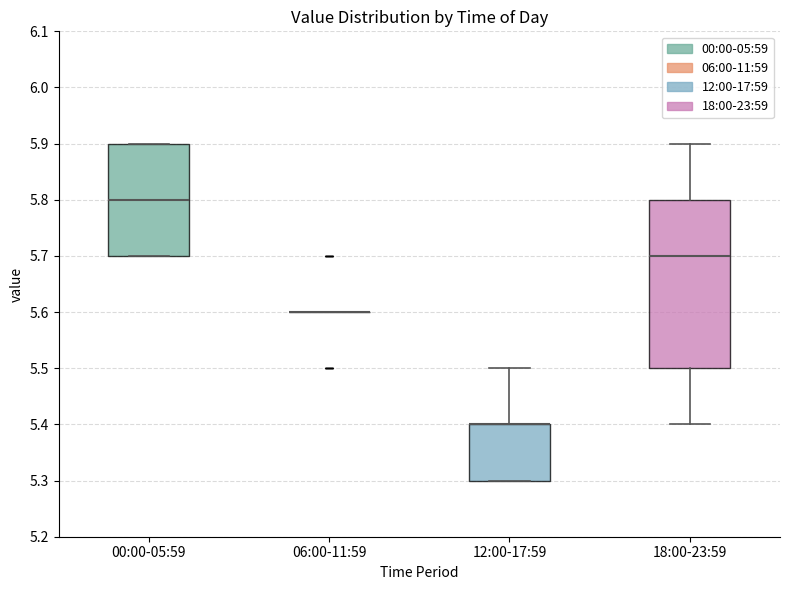

Where is the lower edge of the box for 00:00-05:59 on the y-axis? The values are not printed on the chart, so give them approximately, as read against the axis.

5.7